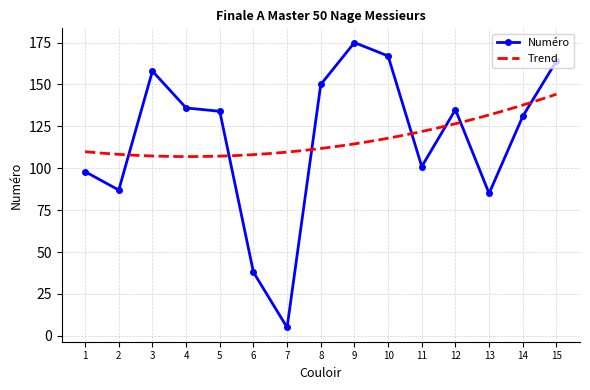

What is the difference between the maximum and minimum values?

170